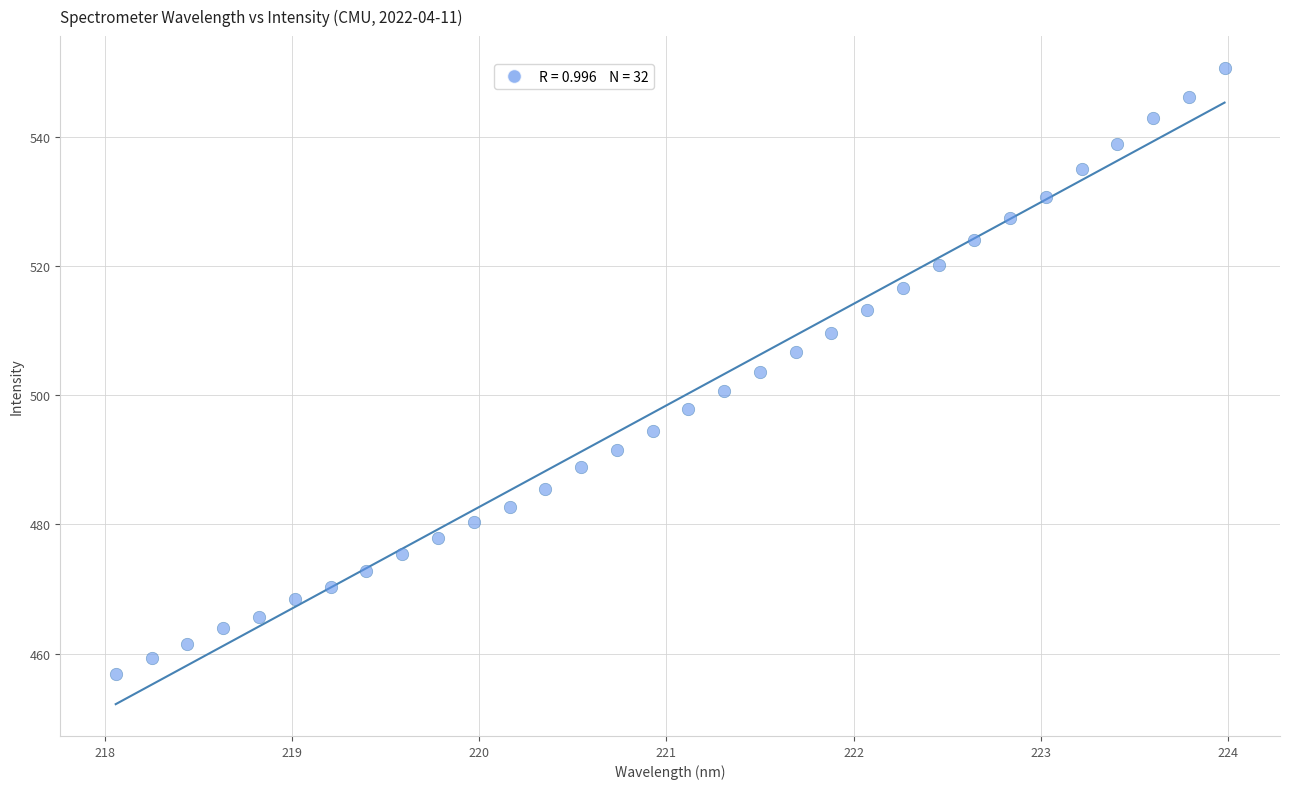

What is the range of Y values (max minus min)?

93.7